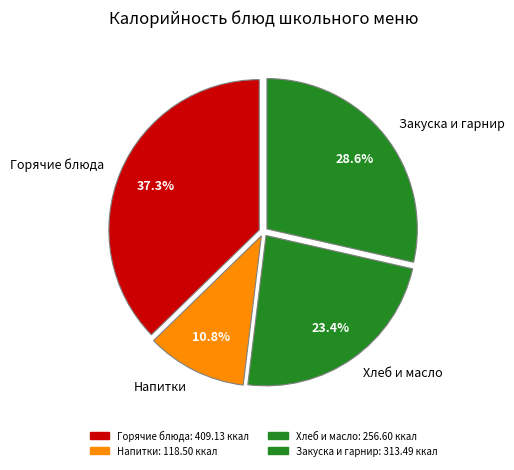

To the nearest percent, what is the average slice percentage?

25%